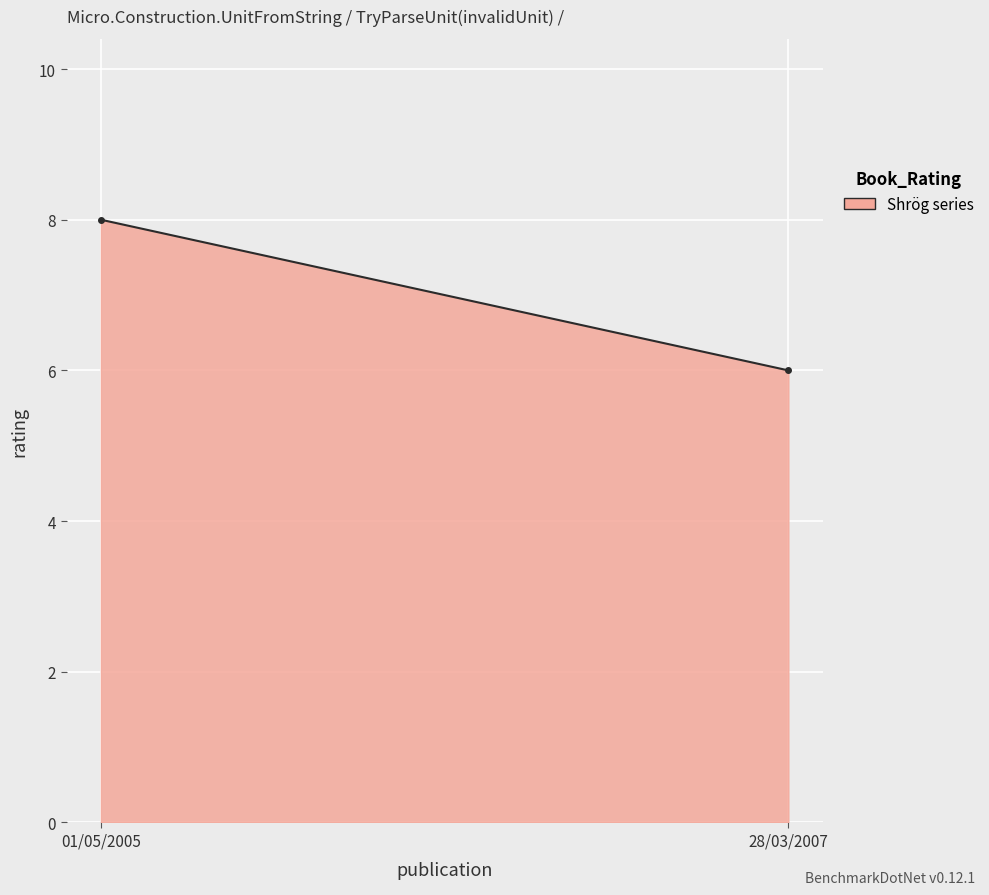

What is the maximum value shown in the chart?

8.0